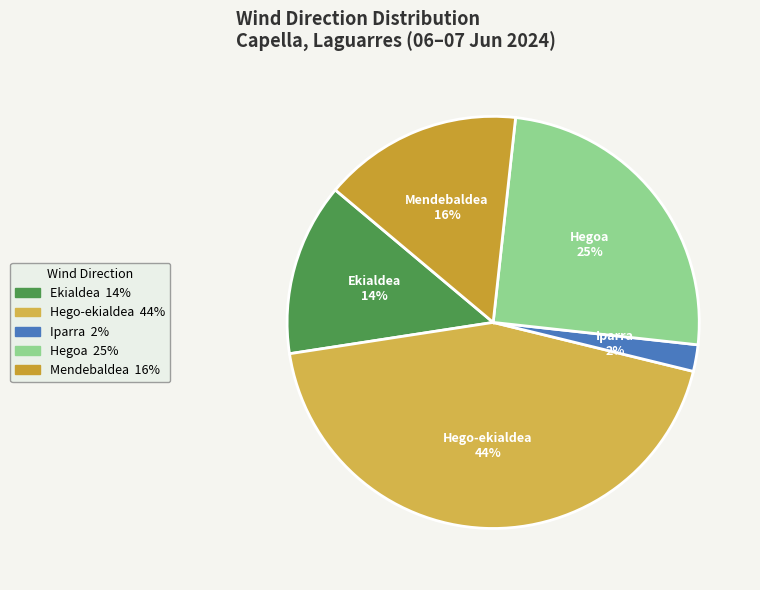

Count the number of slices in the pie.

5